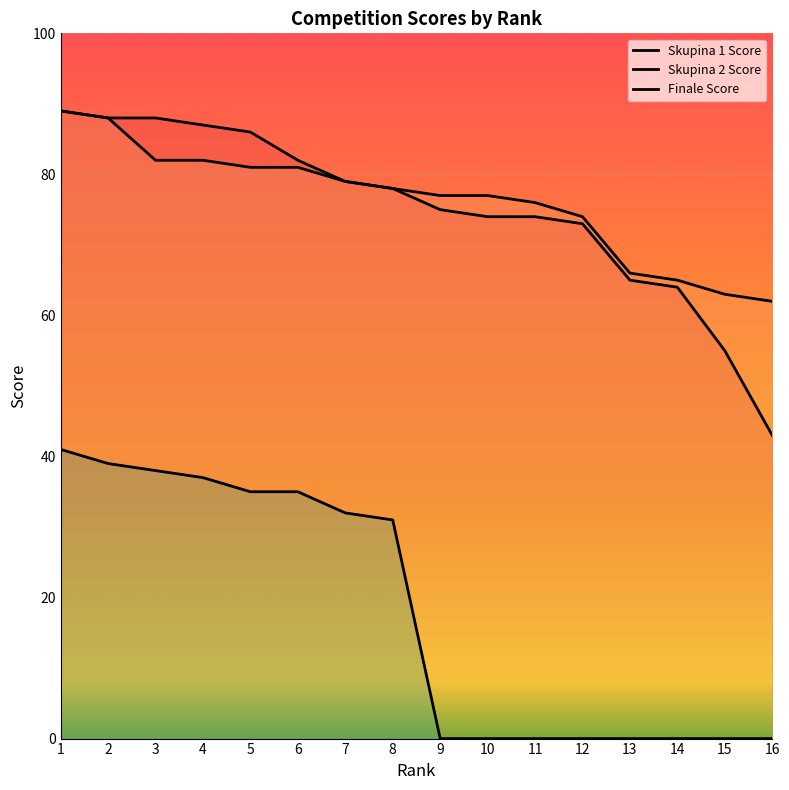

At which label does Skupina 2 Score first exceed 78?

1